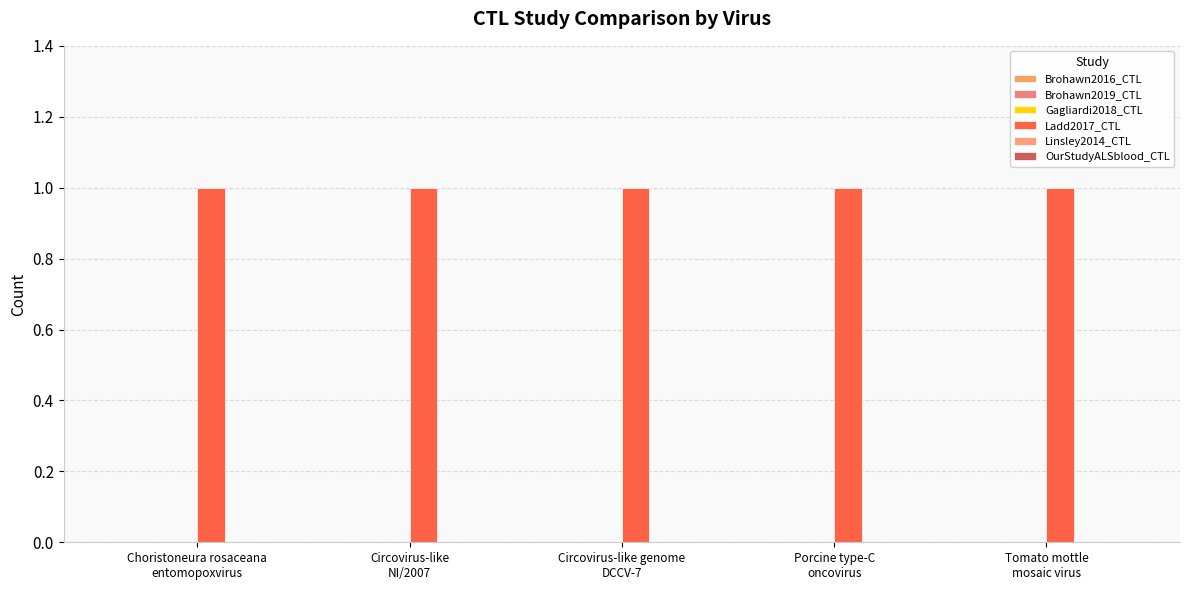

Reading left to right, list all the values displayed in this chart.

Brohawn2016_CTL: 0	0	0	0	0
Brohawn2019_CTL: 0	0	0	0	0
Gagliardi2018_CTL: 0	0	0	0	0
Ladd2017_CTL: 1	1	1	1	1
Linsley2014_CTL: 0	0	0	0	0
OurStudyALSblood_CTL: 0	0	0	0	0